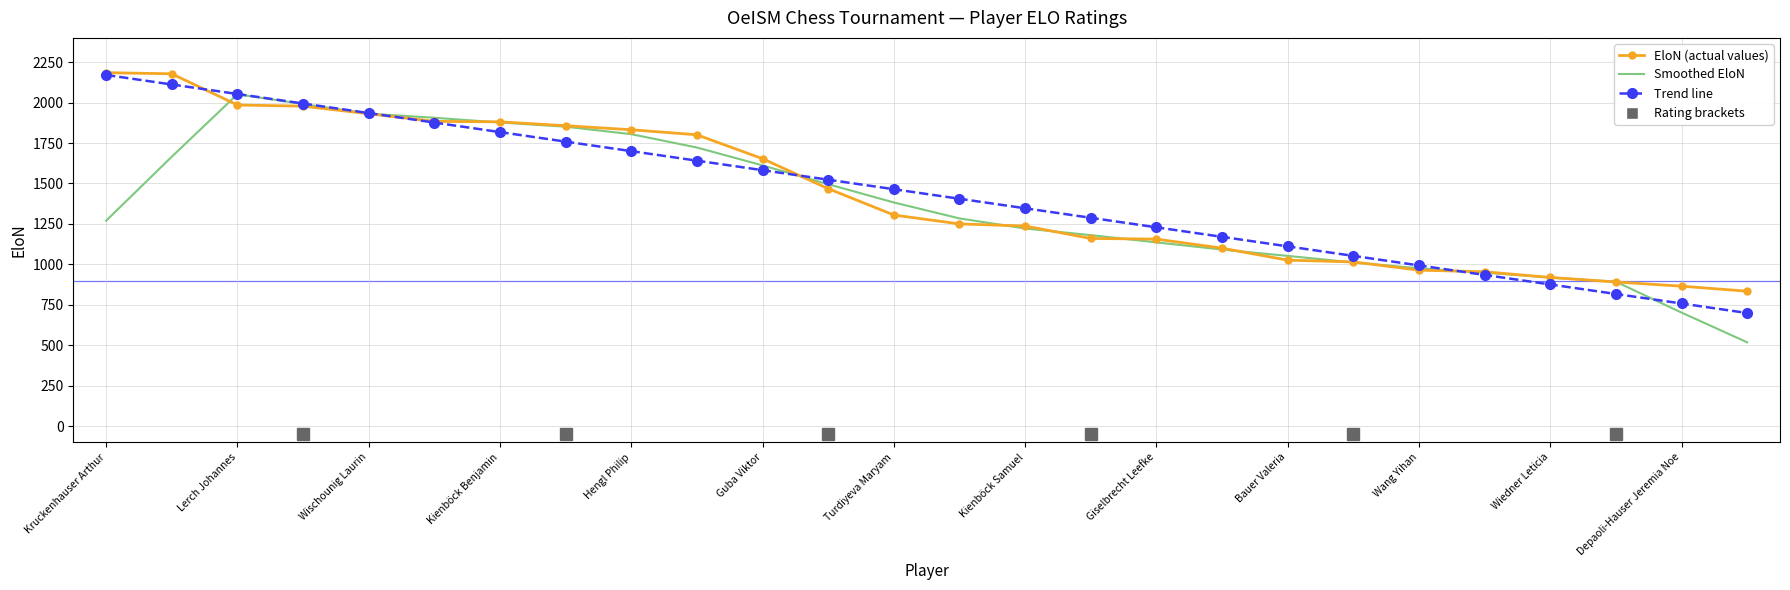

What is the minimum value shown in the chart?

518.0